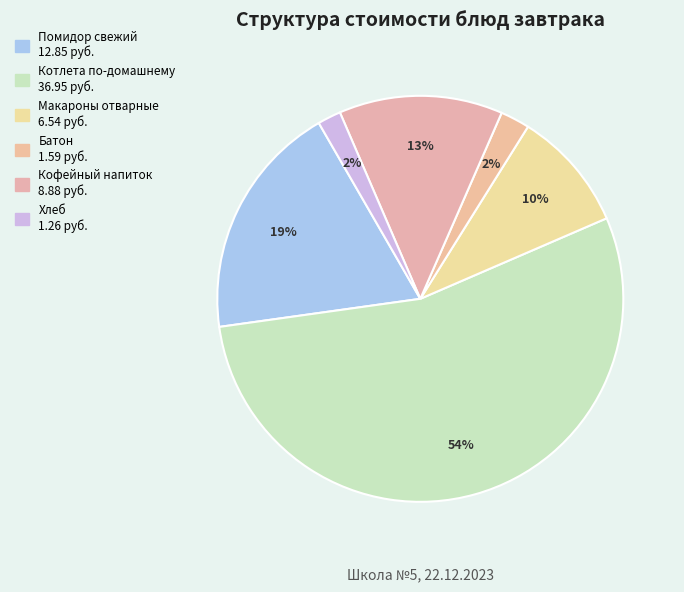

To the nearest percent, what percentage of the pie is Кофейный напиток?

13%